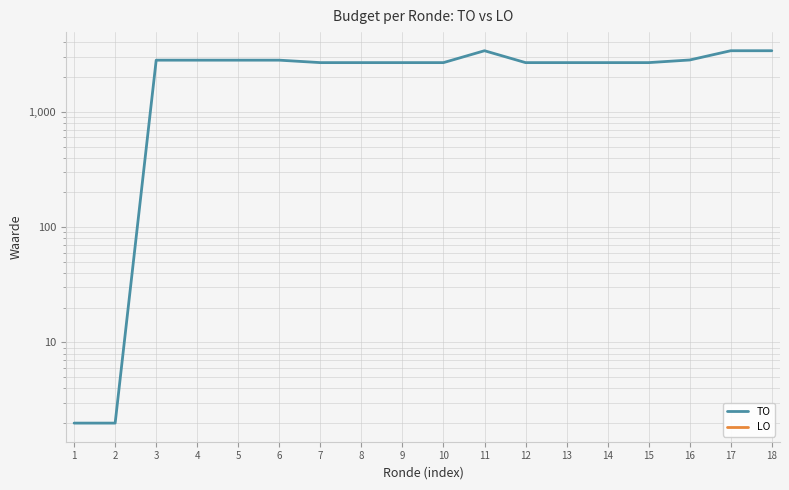

The TO series shows 2803 at 6. True or false?

True